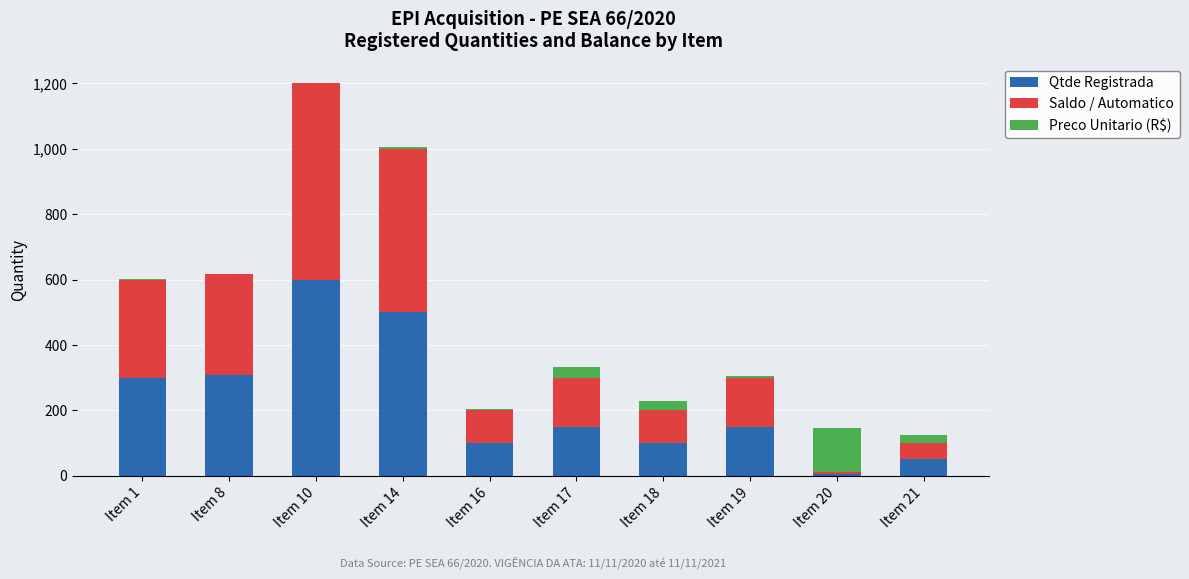

At which category is the sum across all series the highest?

Item 10